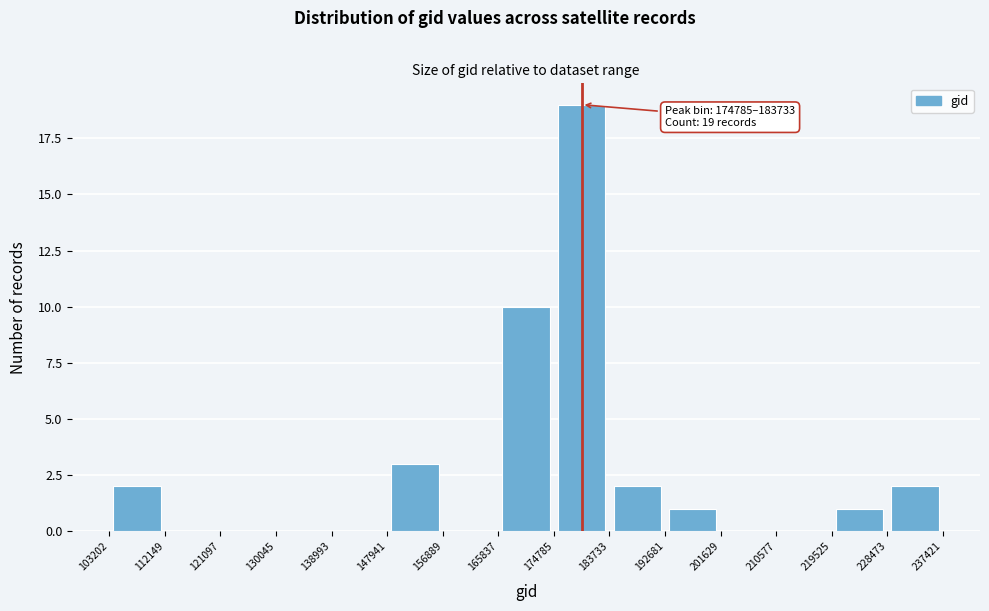

Which range on the x-axis has the tallest bar?

174785 to 183733